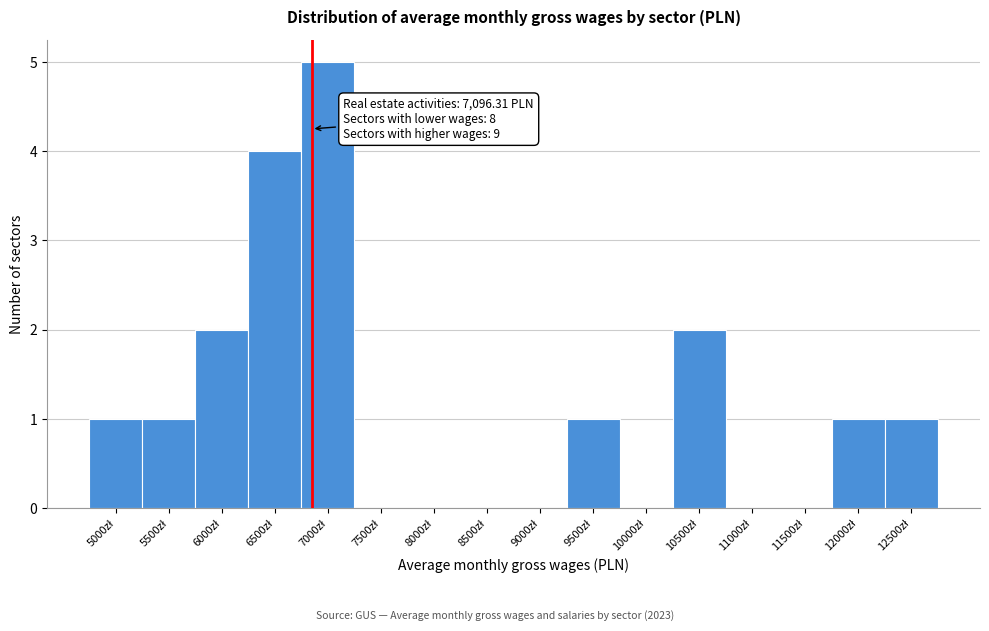

What is the sum of all values?

18